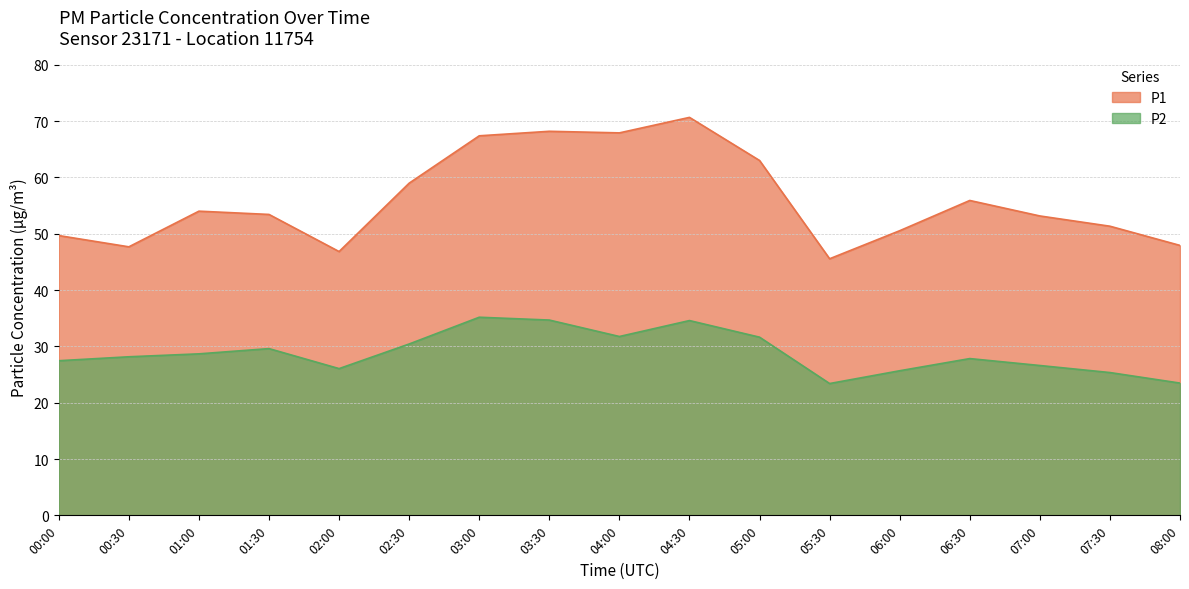

Between 06:30 and 07:30, which series saw the biggest shift?

P1